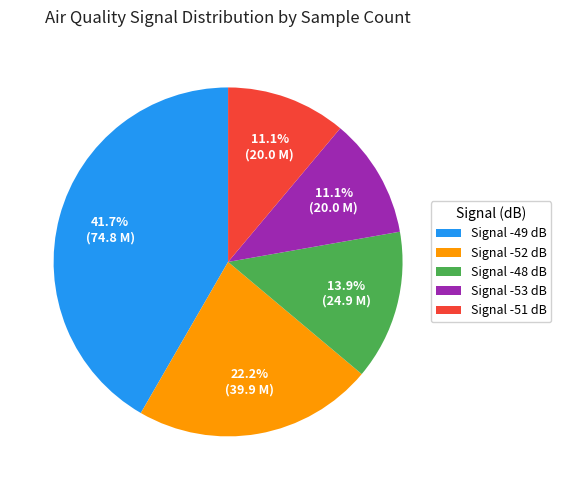

Approximately how many times larger is the value at Signal -48 dB compared to Signal -49 dB?

0.3